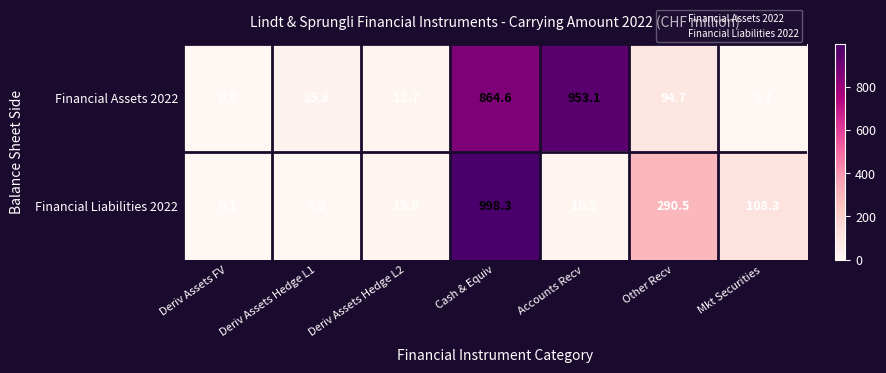

How many categories are shown in the chart?

7